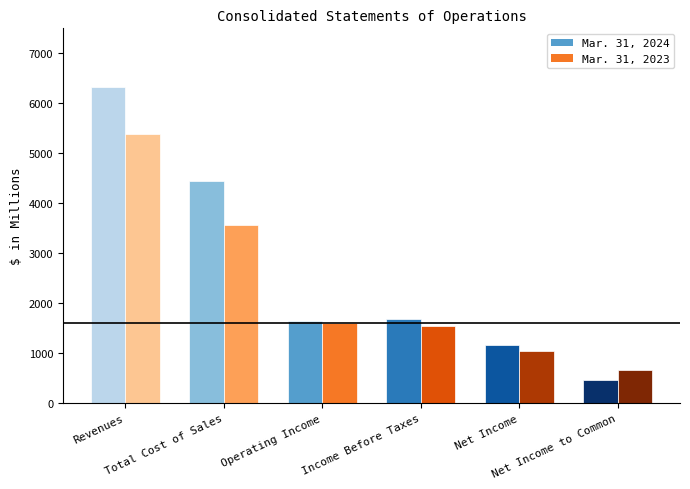

Is the value of Mar. 31, 2023 at Net Income to Common greater than the value of Mar. 31, 2024 at Total Cost of Sales?

No